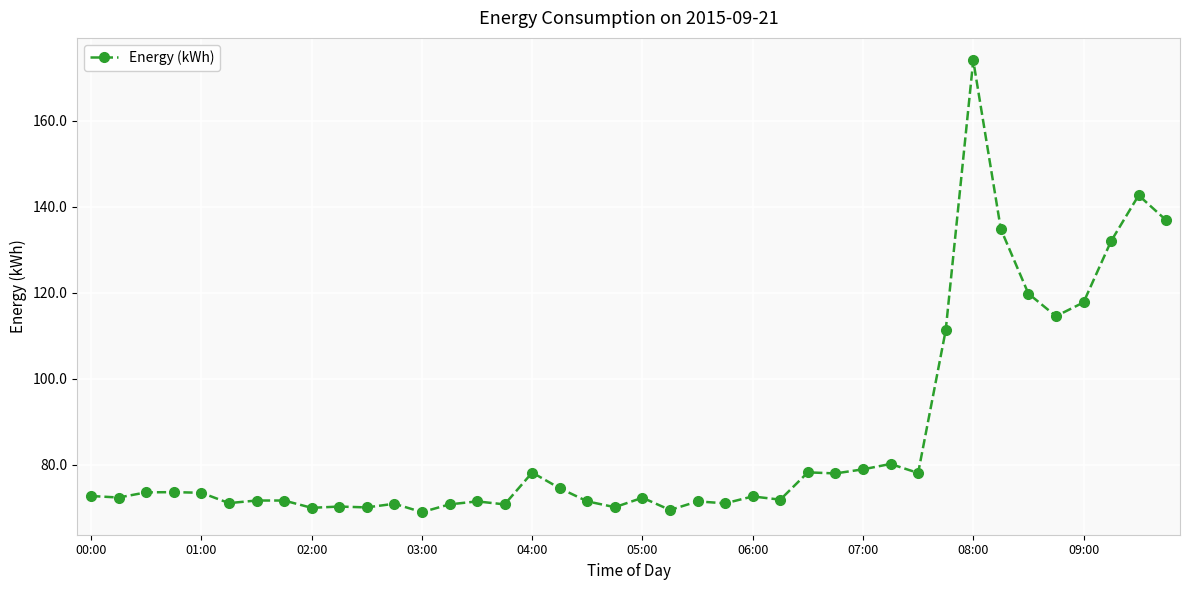

What is the difference between the maximum and minimum values?

105.0